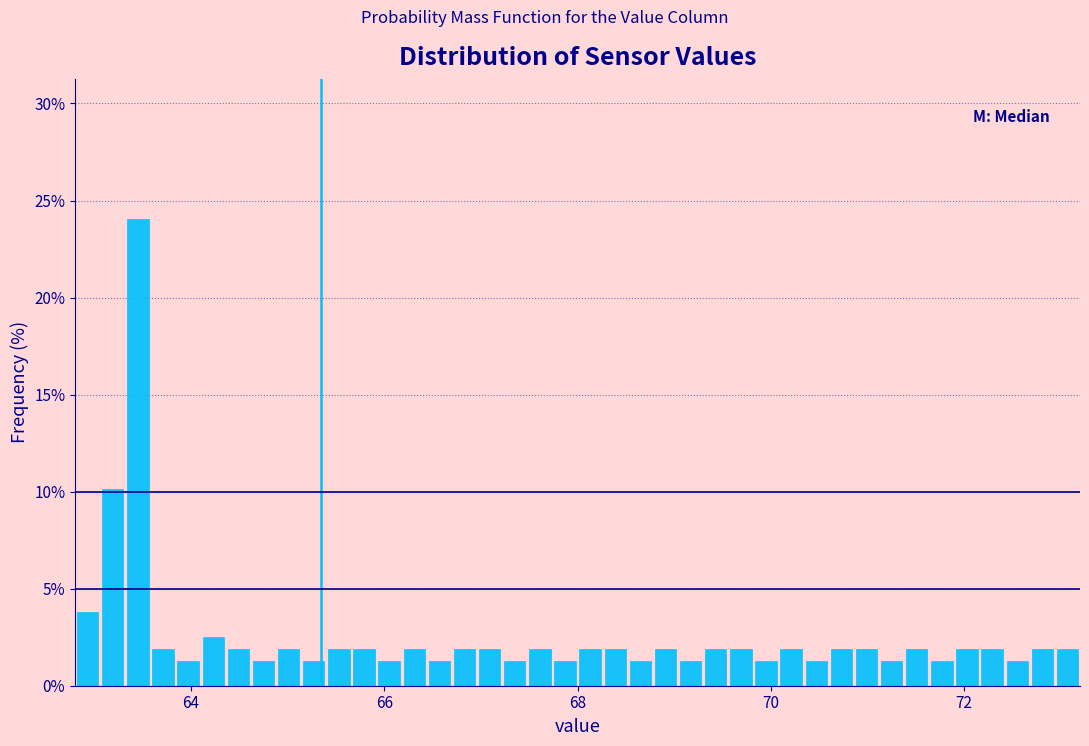

Around what value on the x-axis is the tallest bar? Give the approximate position of its centre, as read against the axis.

63.4